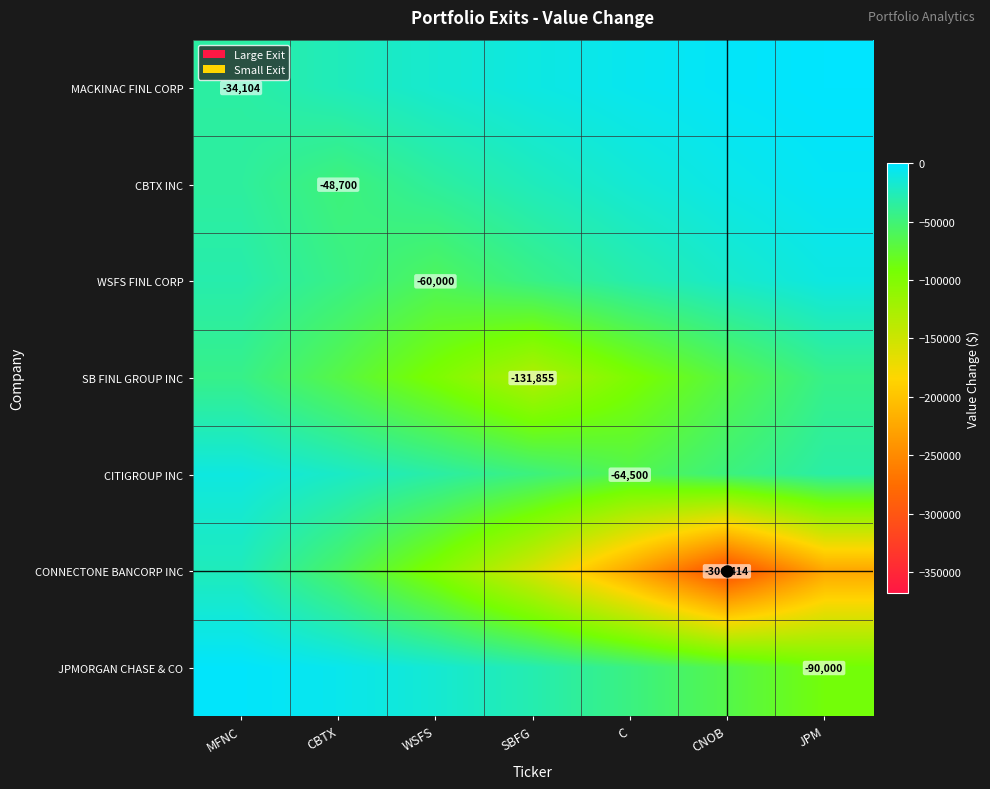

True or false: CITIGROUP INC has a value of -47387.8 at CNOB.

True